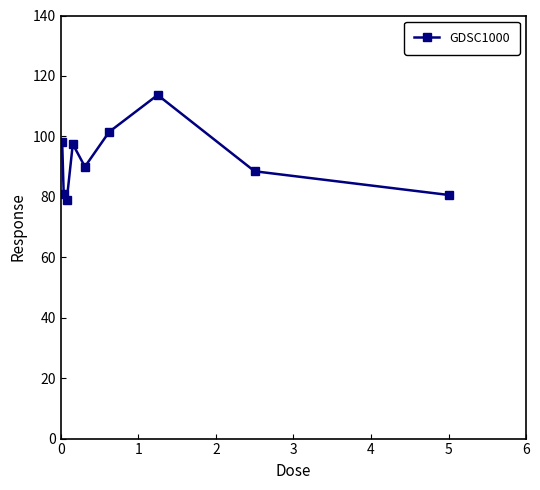

Does the chart have visible grid lines?

No